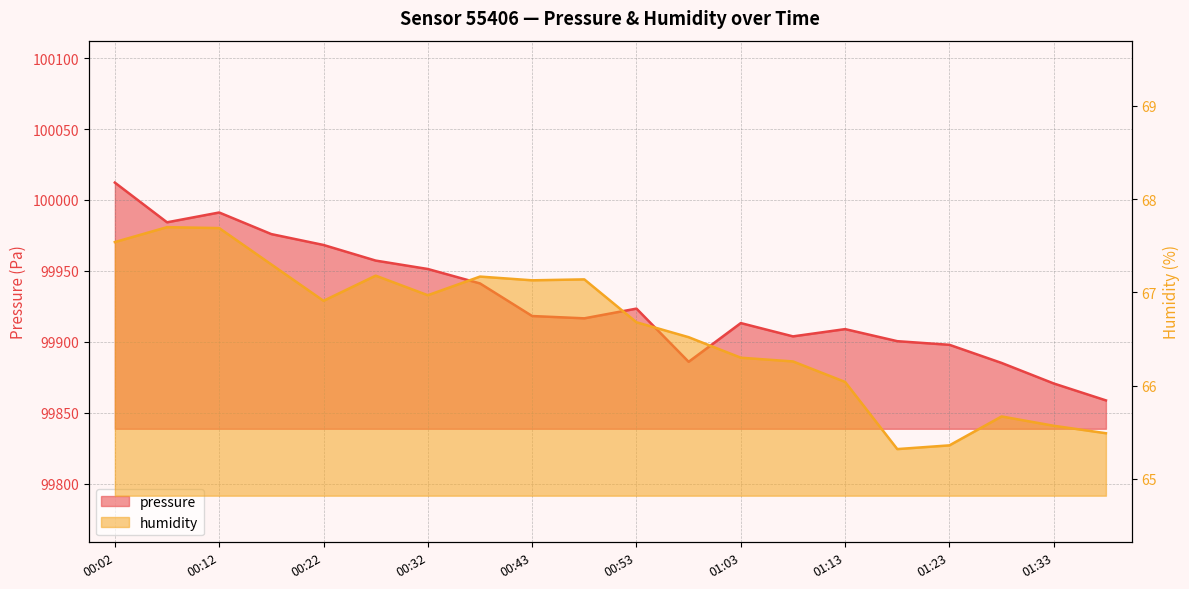

Reading right to left, extract all data points from this chart.

pressure: 01:38=99858.8	01:33=99870.7	01:28=99885.2	01:23=99898.0	01:18=99900.5	01:13=99909.0	01:08=99903.9	01:03=99913.3	00:58=99886.0	00:53=99923.5	00:48=99916.6	00:43=99918.2	00:37=99941.2	00:32=99951.4	00:27=99957.3	00:22=99968.3	00:17=99976.0	00:12=99991.2	00:07=99984.3	00:02=100012.2
humidity: 01:38=65.5	01:33=65.6	01:28=65.7	01:23=65.4	01:18=65.3	01:13=66.0	01:08=66.3	01:03=66.3	00:58=66.5	00:53=66.7	00:48=67.1	00:43=67.1	00:37=67.2	00:32=67.0	00:27=67.2	00:22=66.9	00:17=67.3	00:12=67.7	00:07=67.7	00:02=67.5